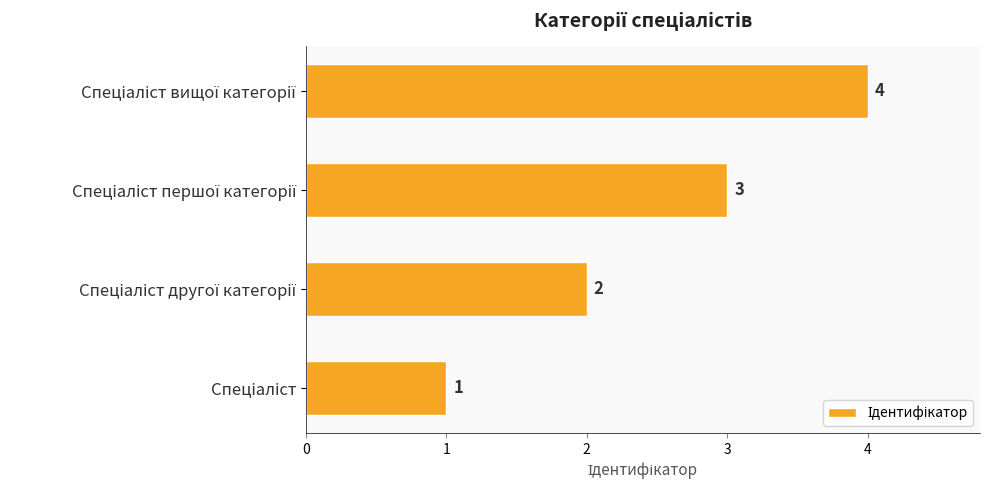

What is the sum of all values?

10